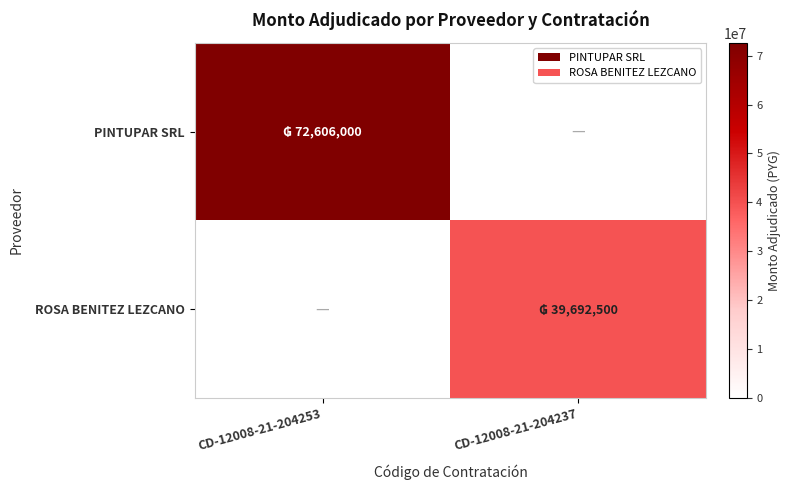

What is the maximum value shown in the chart?

72606000